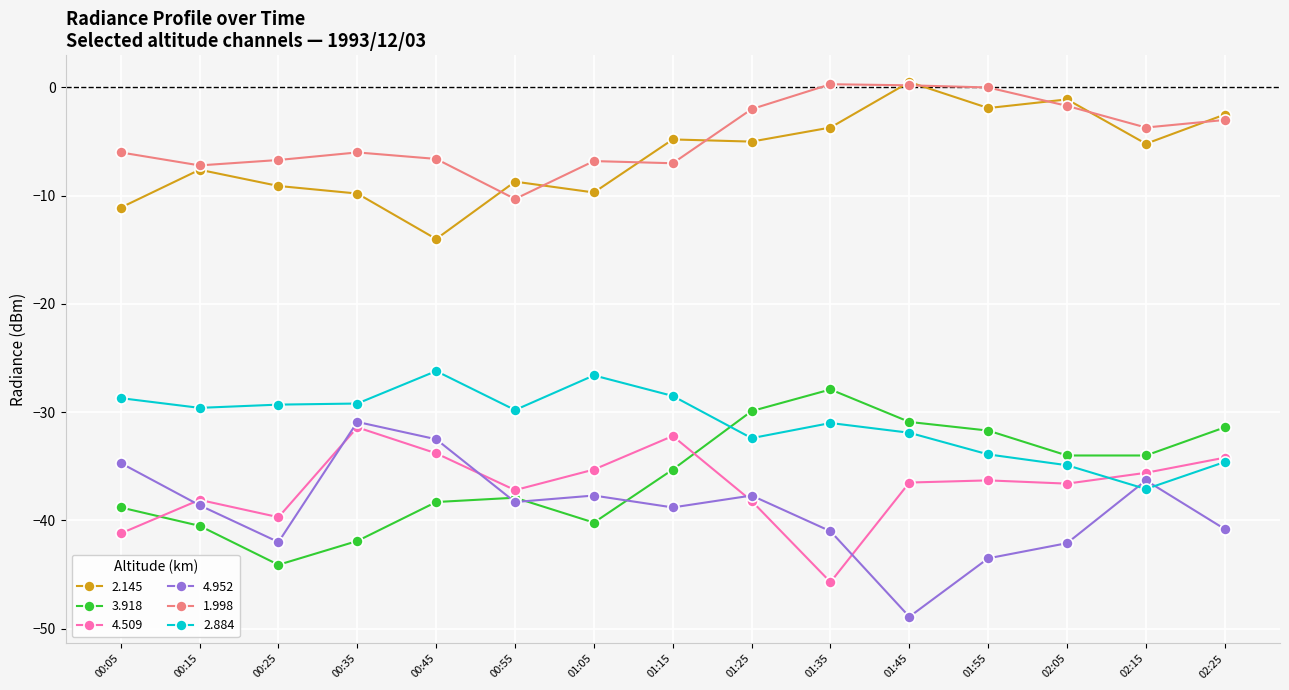

True or false: 2.145 and 2.884 cross at least once.

False